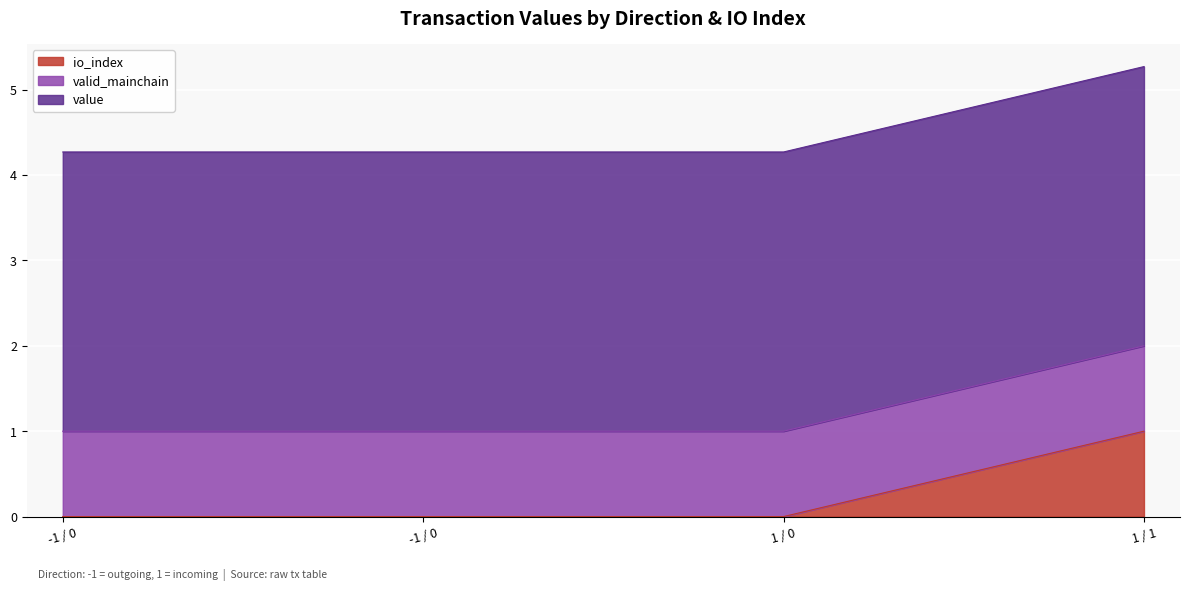

Reading left to right, list all the values displayed in this chart.

io_index: -1 / 0=0.0	-1 / 0=0.0	1 / 0=0.0	1 / 1=1.0
valid_mainchain: -1 / 0=1.0	-1 / 0=1.0	1 / 0=1.0	1 / 1=1.0
value: -1 / 0=3.3	-1 / 0=3.3	1 / 0=3.3	1 / 1=3.3